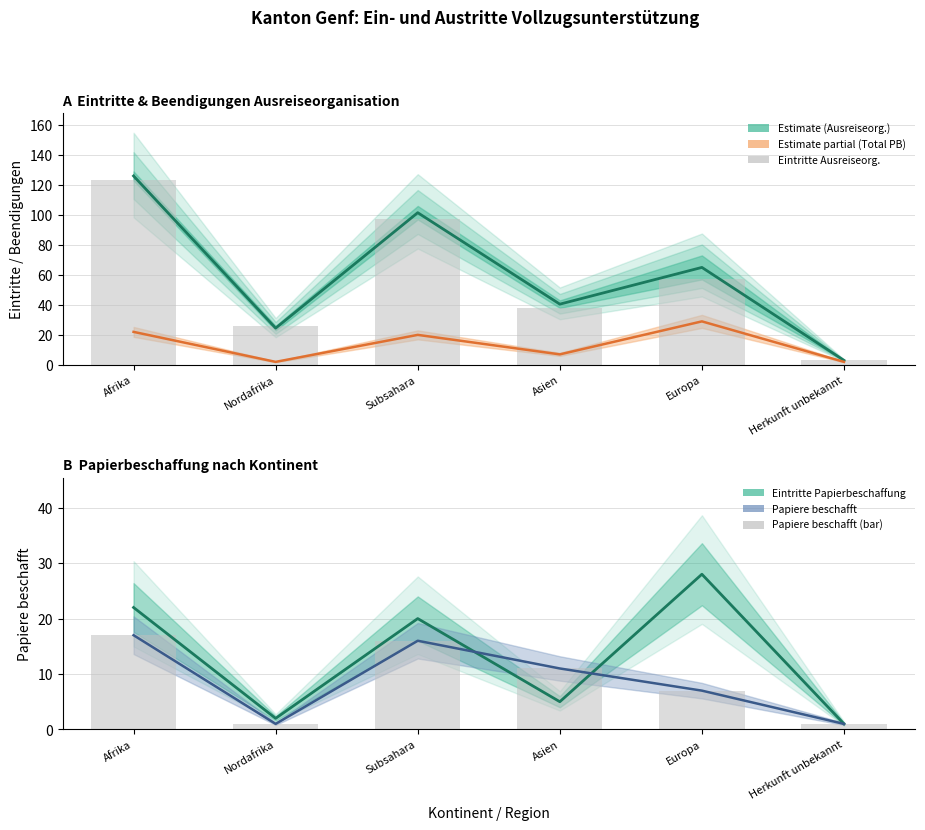

How many values in the Eintritte Ausreiseorg. series exceed 57?

2